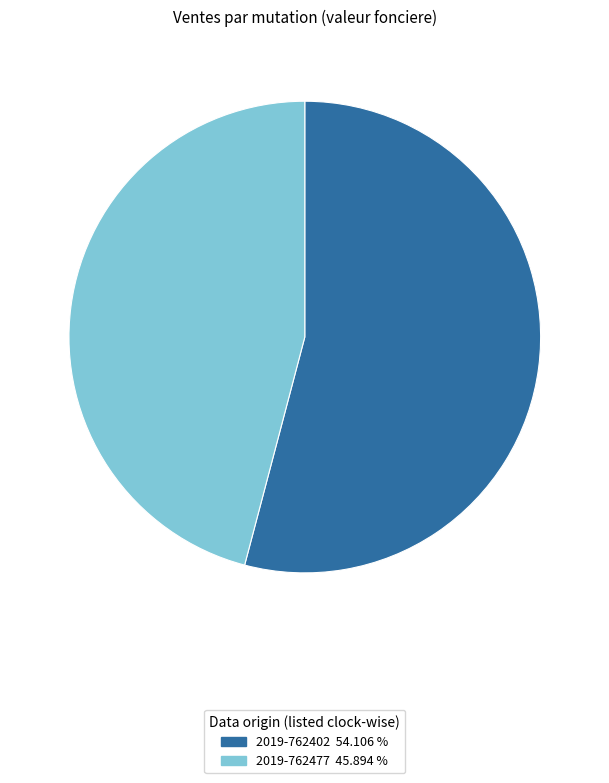

What is the smallest slice in the pie chart?

2019-762477